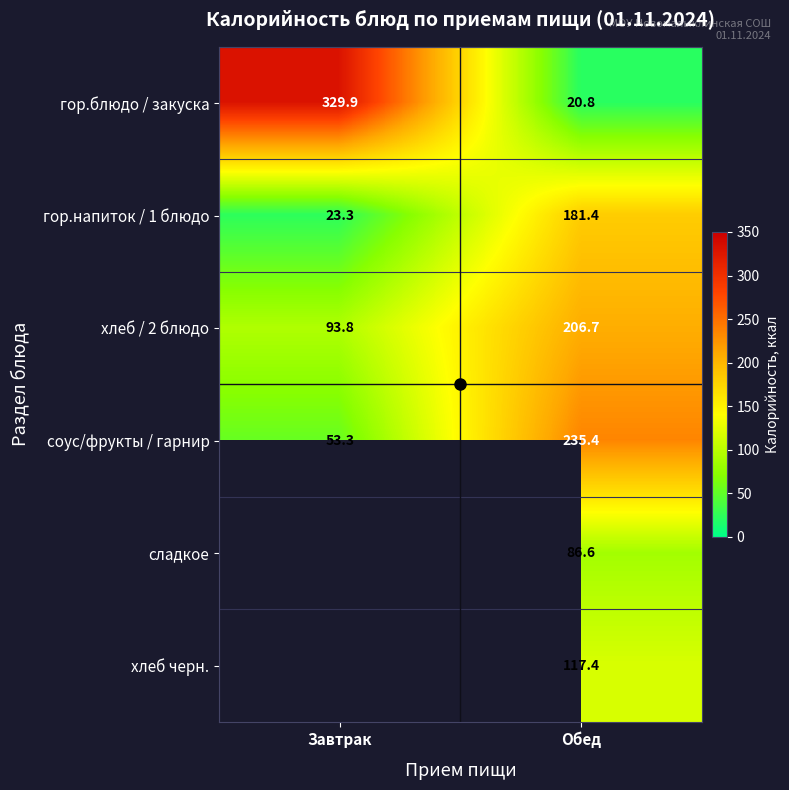

Read the гор.напиток / 1 блюдо value at Обед.

181.4